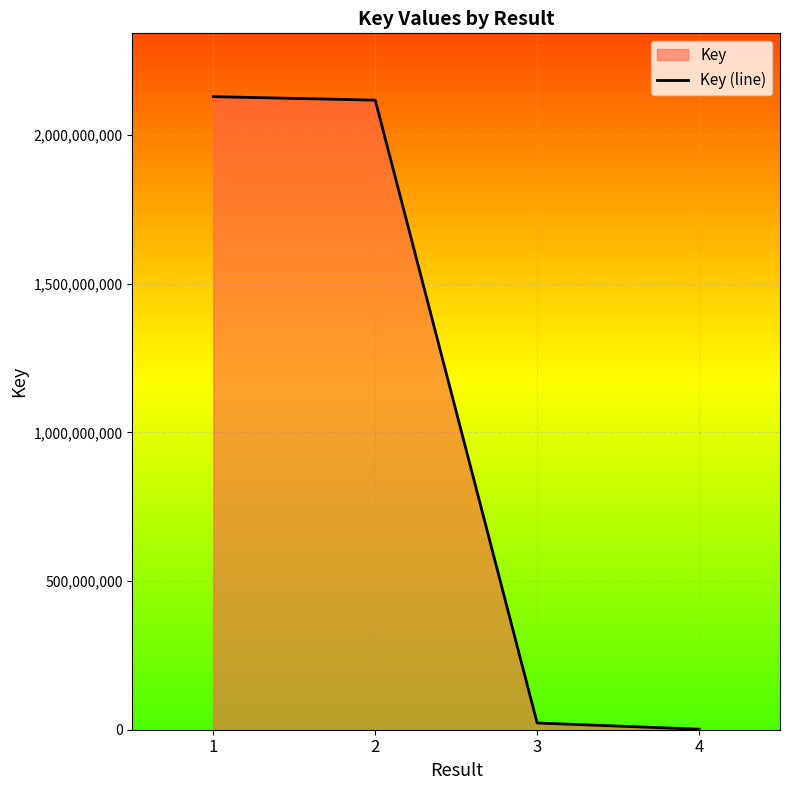

Where is the data nearest to the value 1065768184?

3